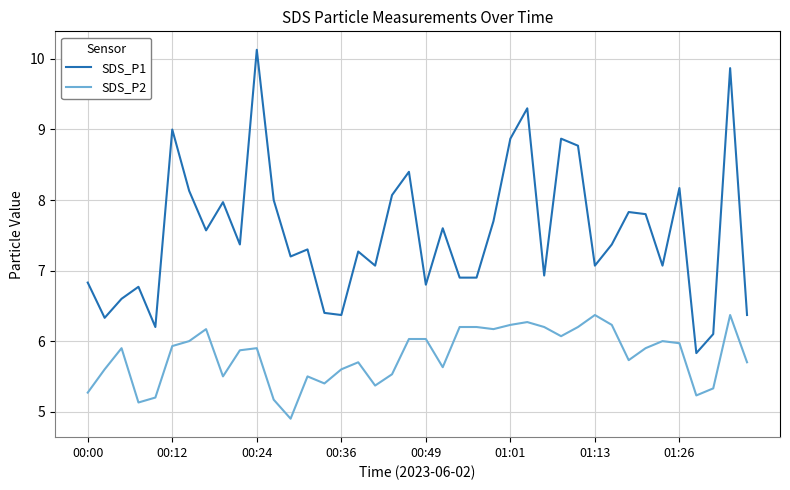

Rank the series by their average value, from lowest to highest.

SDS_P2, SDS_P1